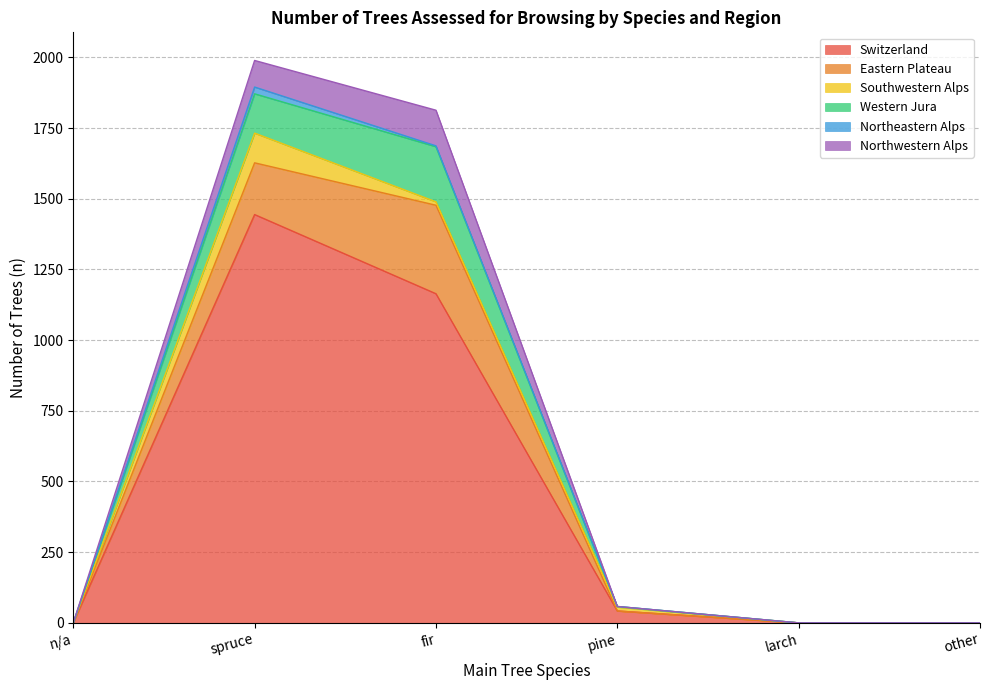

At which category is the sum across all series the highest?

spruce